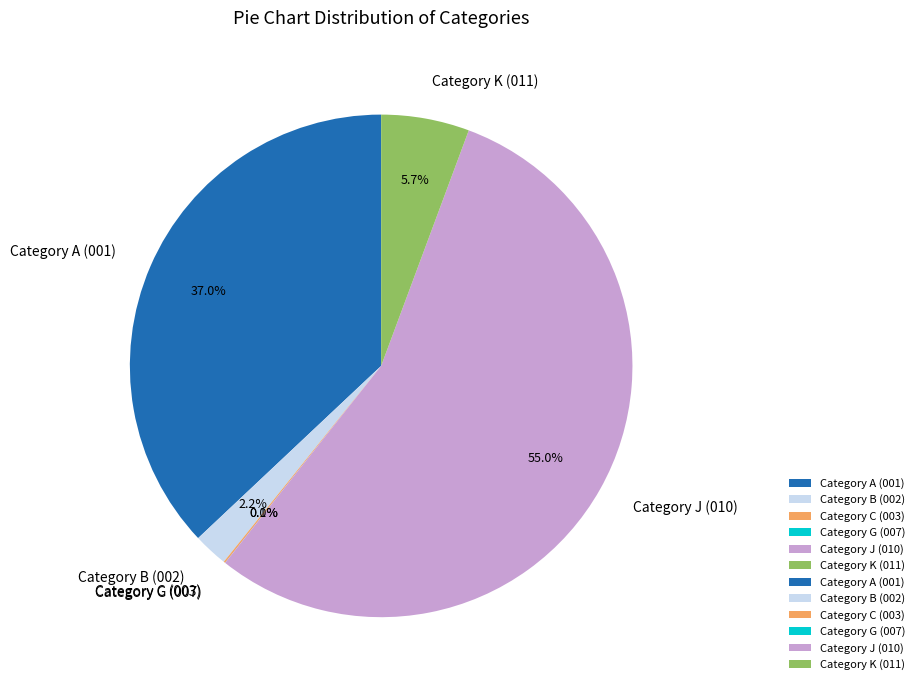

Is there any slice that represents more than half of the pie?

Yes